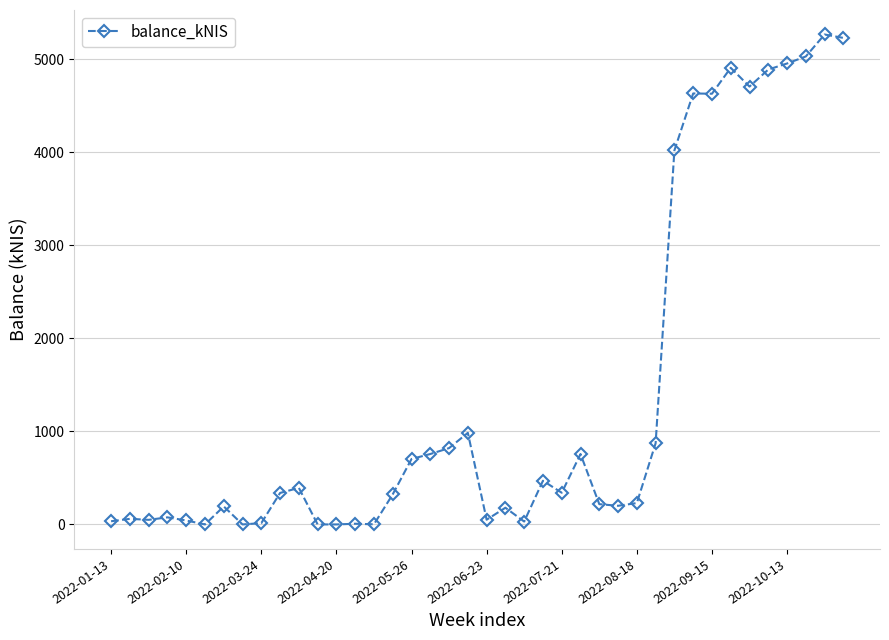

How many lines are shown in the chart?

1